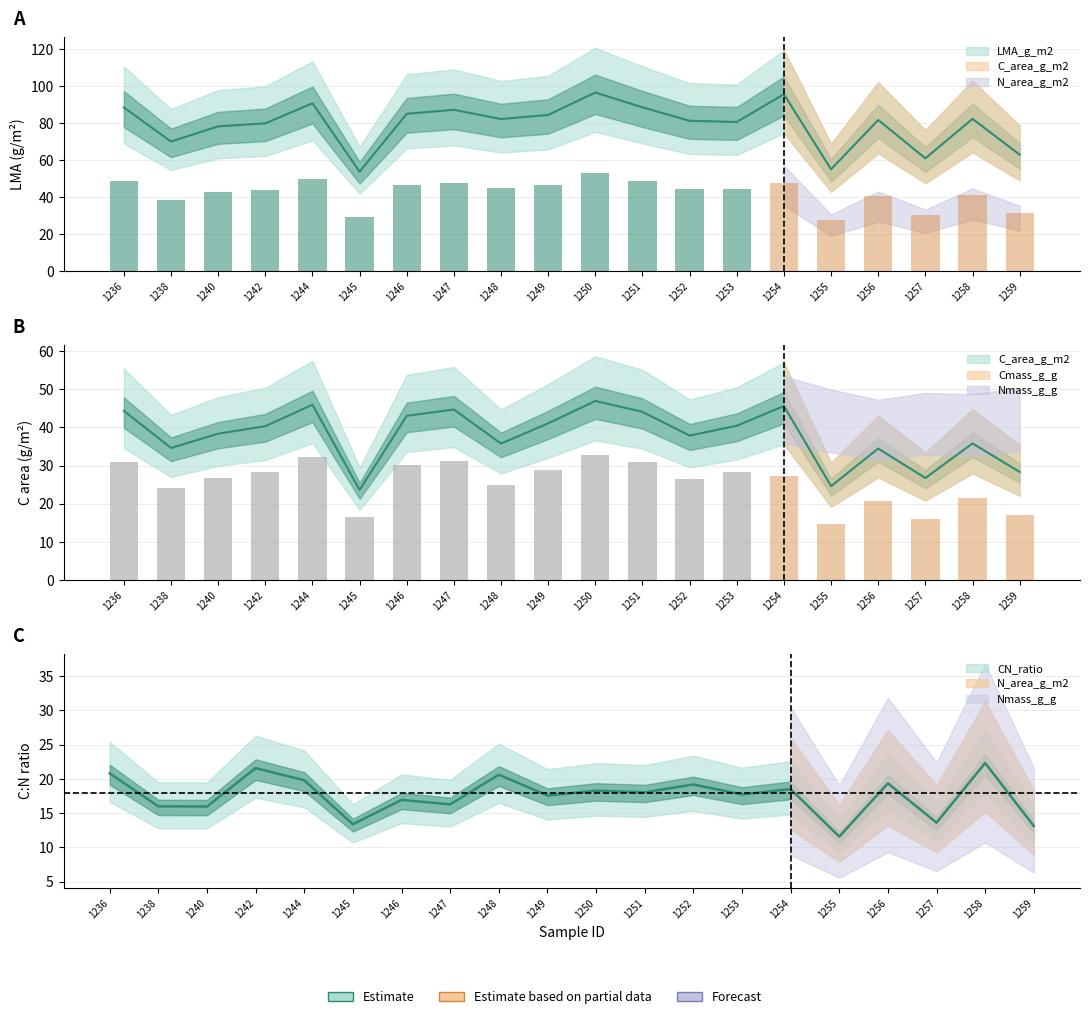

What is the value of the LMA_g_m2 bar at the 9th from the left?

82.3